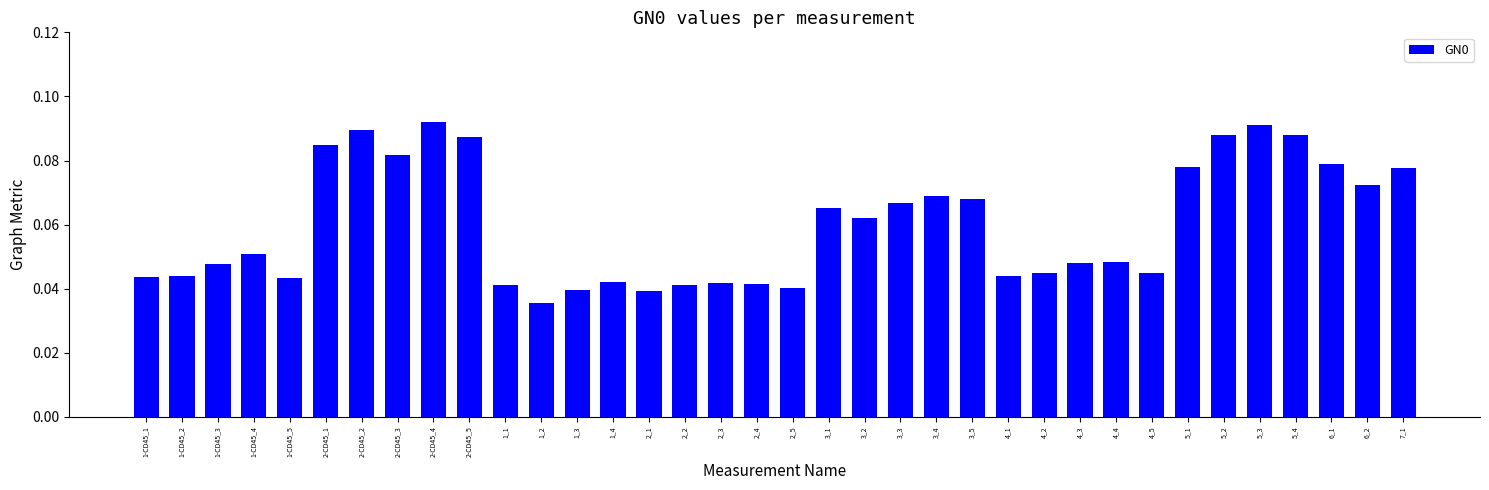

The chart shows a value of 0.0 at 3_3. True or false?

False